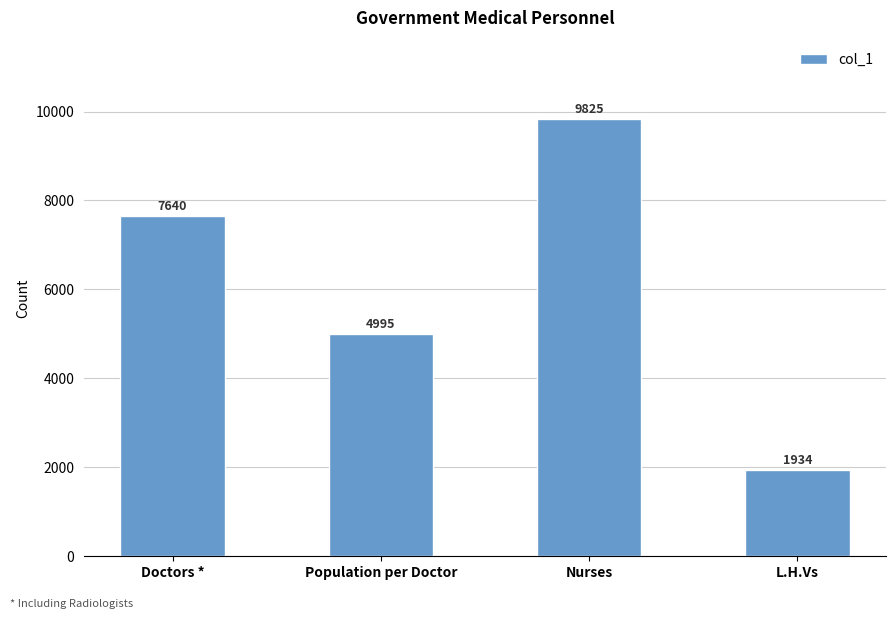

Reading left to right, extract all data points from this chart.

7640	4995	9825	1934